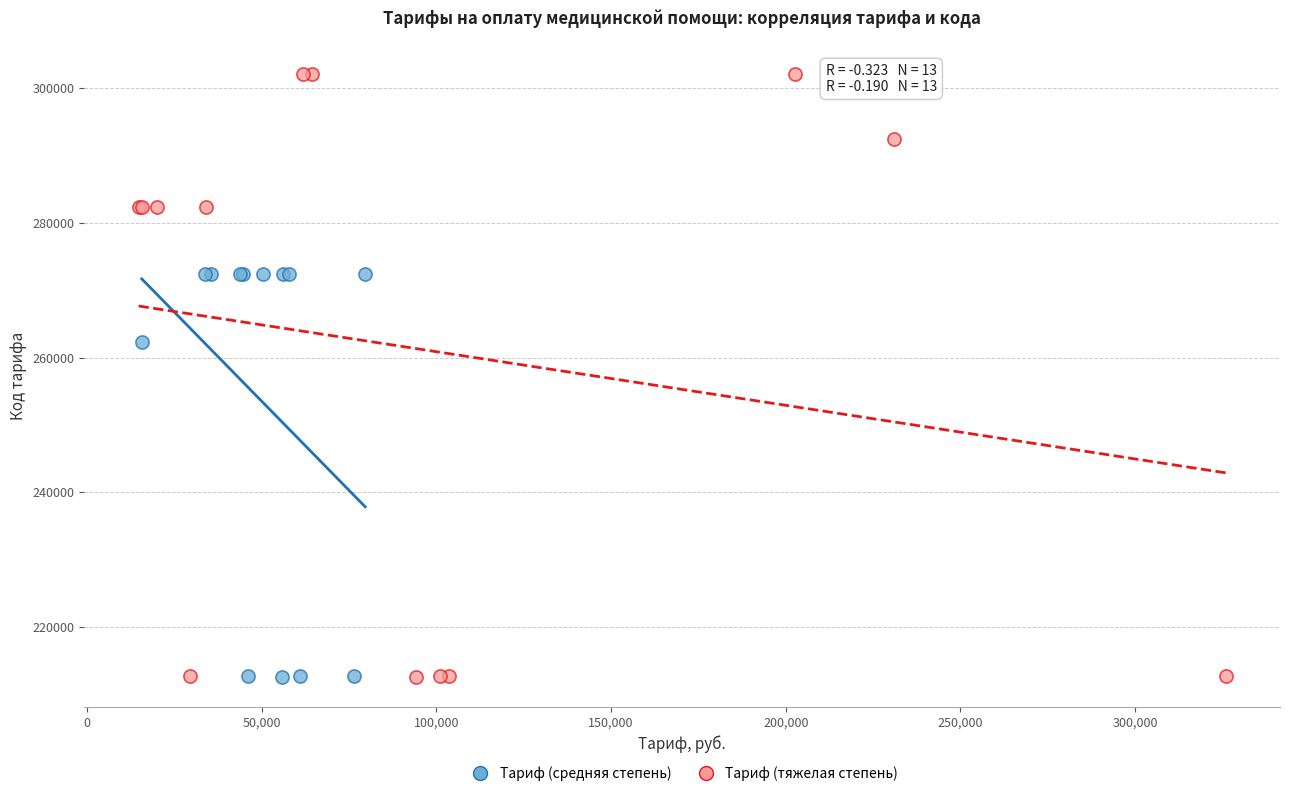

What are all the series names shown in the legend?

Тариф (средняя степень), Тариф (тяжелая степень)